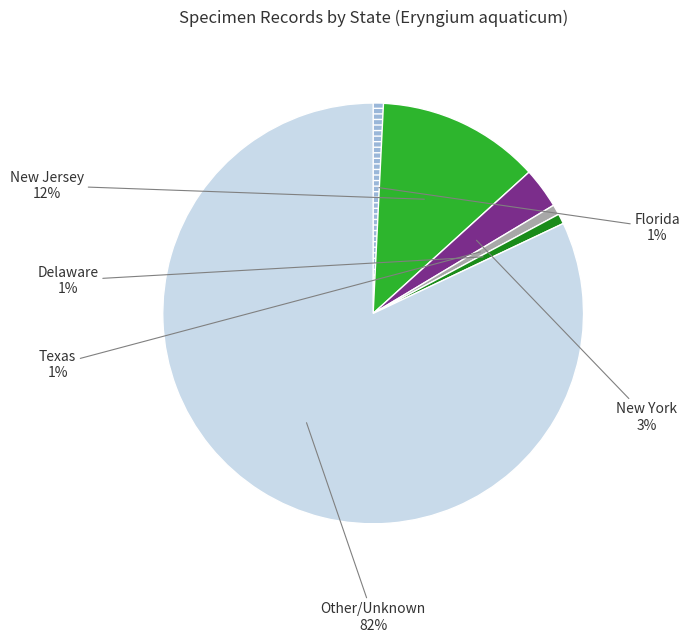

What is the largest slice in the pie chart?

Other/Unknown